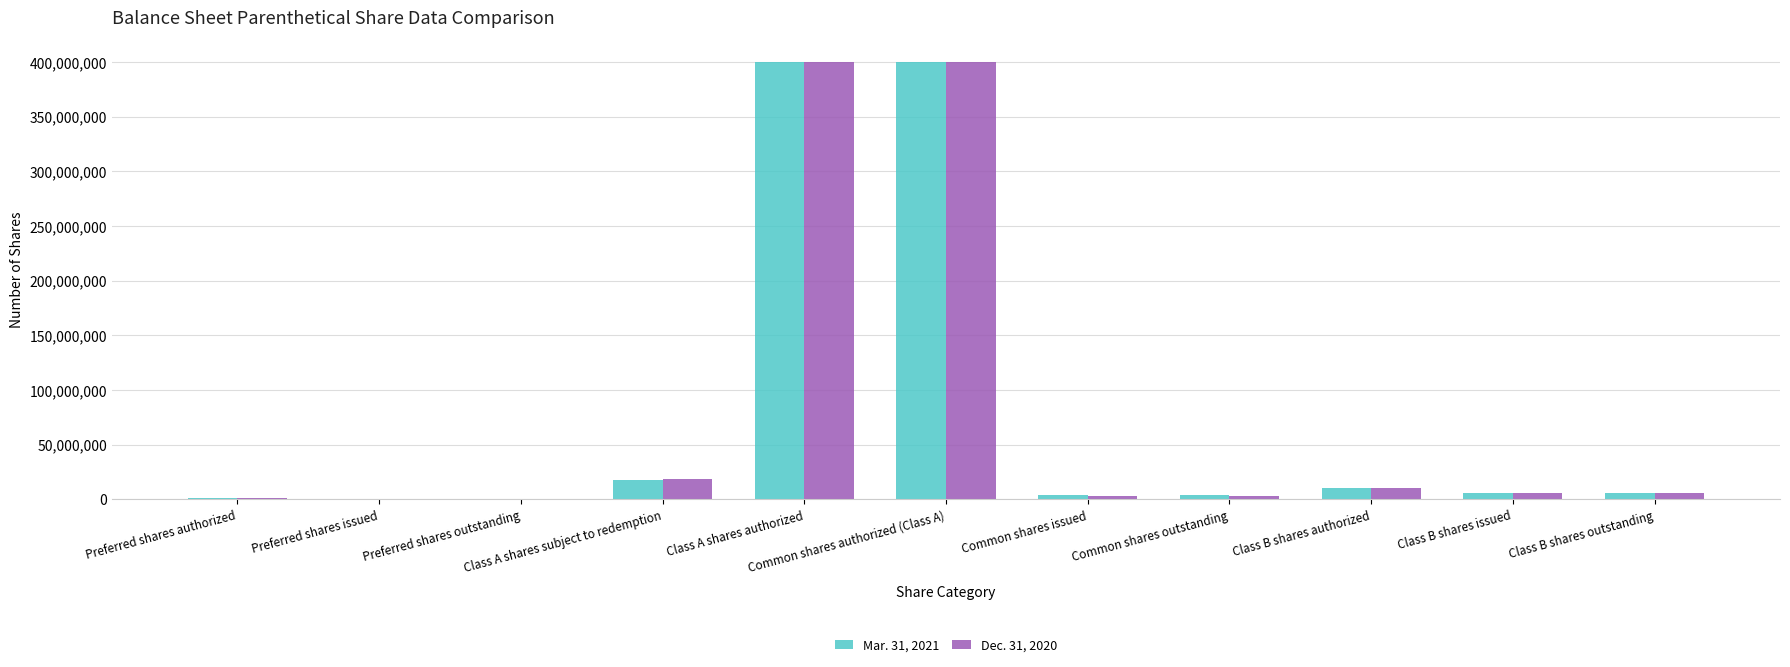

What are all the series names shown in the legend?

Mar. 31, 2021, Dec. 31, 2020